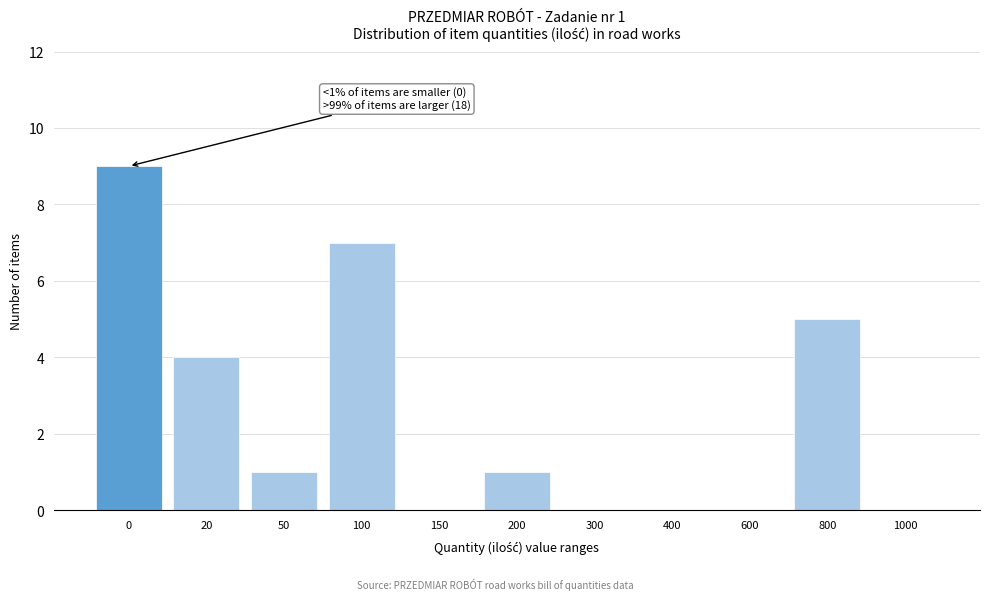

Reading left to right, extract all data points from this chart.

0=9	20=4	50=1	100=7	150=0	200=1	300=0	400=0	600=0	800=5	1000=0